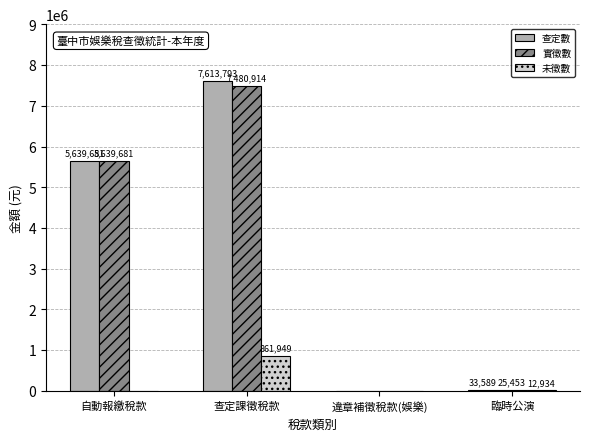

Reading left to right, extract all data points from this chart.

查定數: 5639681	7613793	0	33589
實徵數: 5639681	7480914	0	25453
未徵數: 0	861949	0	12934